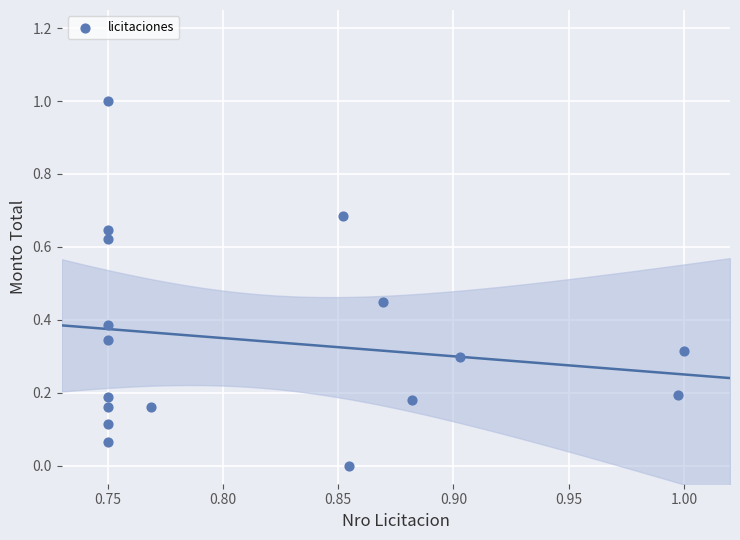

What is the range of Y values (max minus min)?

1.0